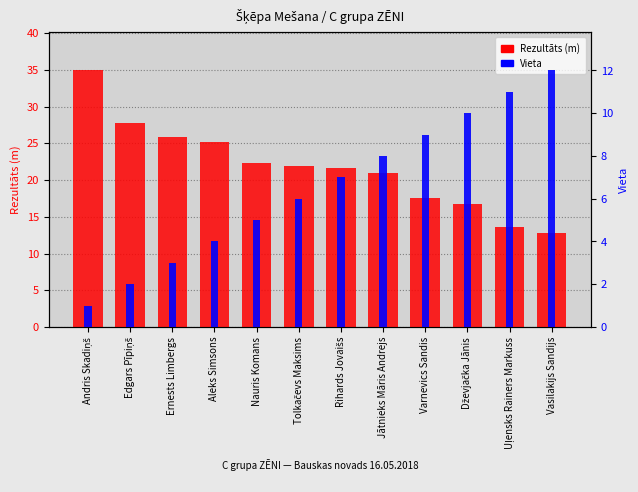

The Vieta series shows 7.0 at Rihards Jovaišs. True or false?

True